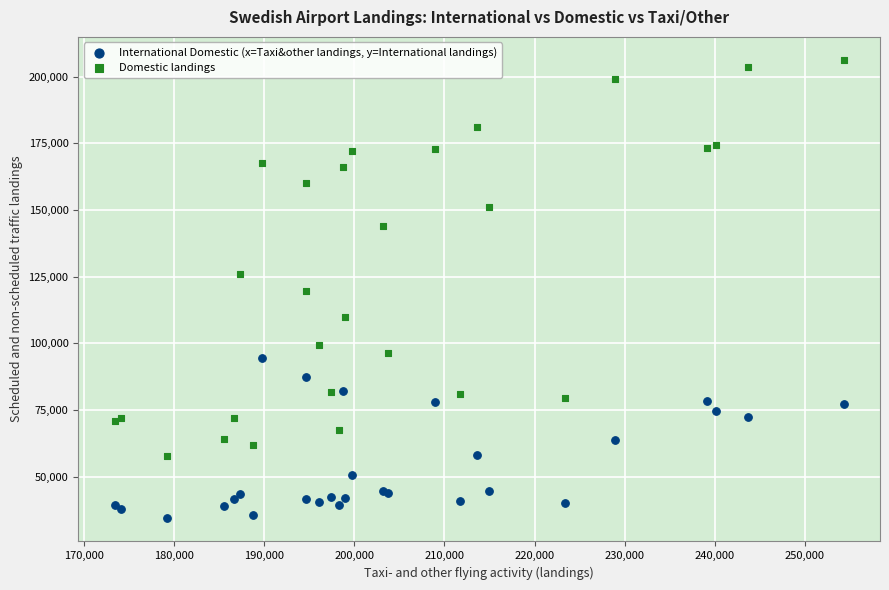

What are all the series names shown in the legend?

International Domestic (x=Taxi&other landings, y=International landings), Domestic landings